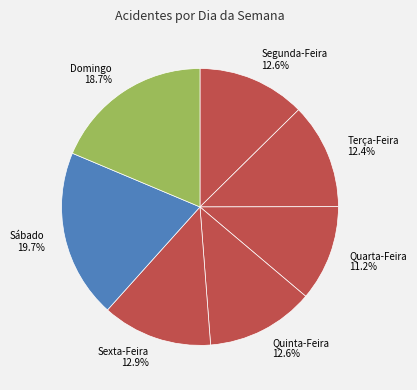

True or false: Domingo accounts for 19% of the total.

True